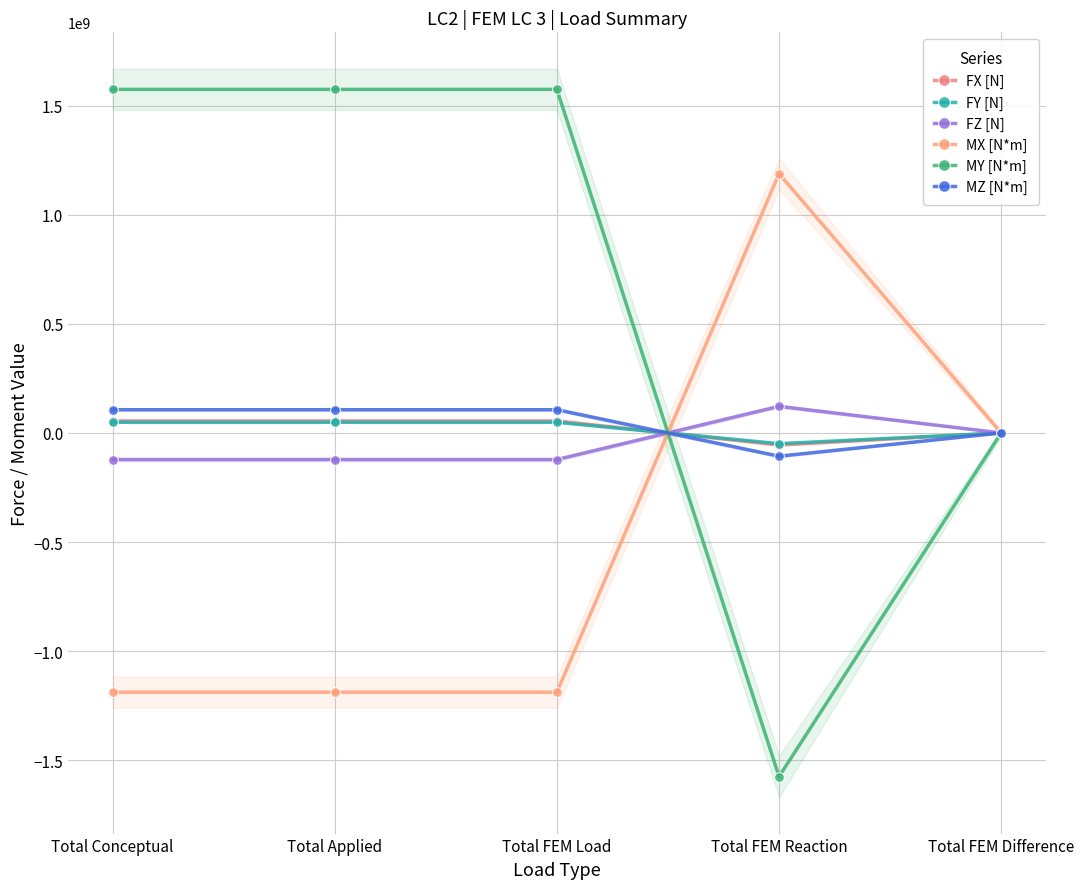

Is it true that MY [N*m] equals 0.0 at Total FEM Difference?

True